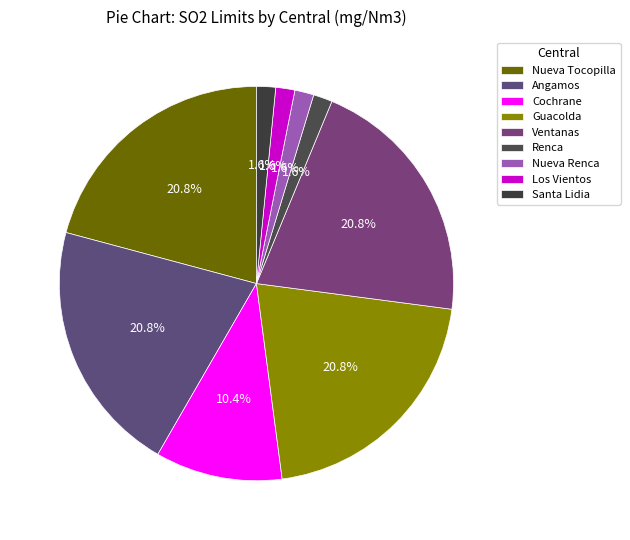

Count the number of slices in the pie.

9